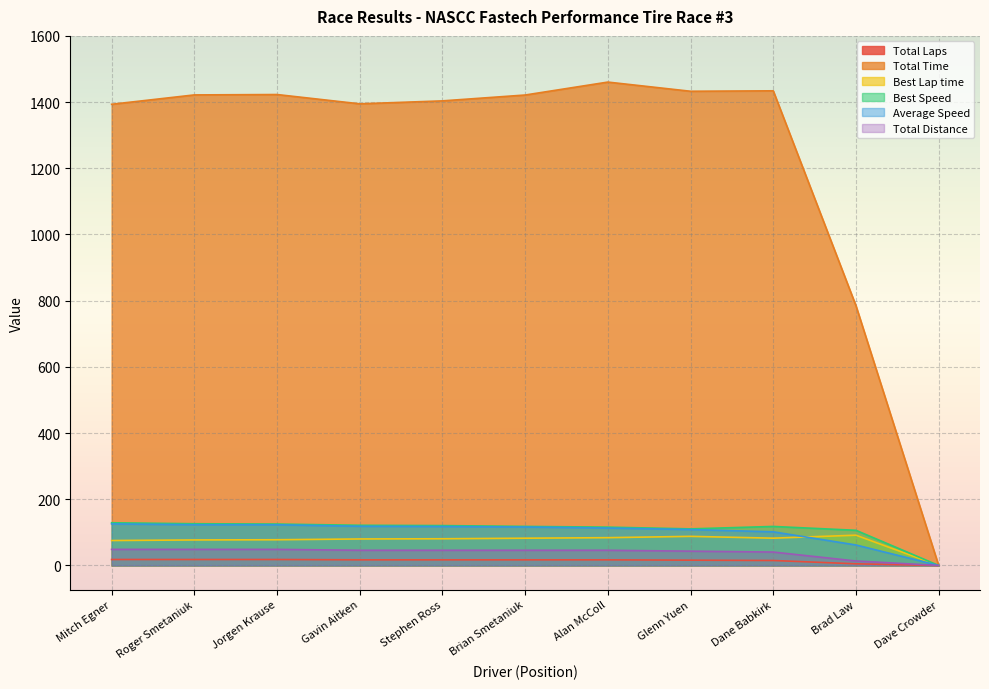

Reading left to right, transcribe all the data shown in this chart.

Total Laps: Mitch Egner=48.6	Roger Smetaniuk=48.6	Jorgen Krause=48.6	Gavin Aitken=45.9	Stephen Ross=45.9	Brian Smetaniuk=45.9	Alan McColl=45.9	Glenn Yuen=43.2	Dane Babkirk=40.5	Brad Law=13.5	Dave Crowder=0.0
Total Time: Mitch Egner=1393.4	Roger Smetaniuk=1421.7	Jorgen Krause=1422.8	Gavin Aitken=1394.8	Stephen Ross=1403.7	Brian Smetaniuk=1421.4	Alan McColl=1460.4	Glenn Yuen=1432.7	Dane Babkirk=1434.1	Brad Law=784.9	Dave Crowder=0.0
Best Lap time: Mitch Egner=75.3	Roger Smetaniuk=77.1	Jorgen Krause=77.7	Gavin Aitken=80.1	Stephen Ross=80.7	Brian Smetaniuk=82.4	Alan McColl=84.0	Glenn Yuen=87.9	Dane Babkirk=82.5	Brad Law=91.5	Dave Crowder=0.0
Best Speed: Mitch Egner=129.0	Roger Smetaniuk=126.1	Jorgen Krause=125.1	Gavin Aitken=121.4	Stephen Ross=120.5	Brian Smetaniuk=118.0	Alan McColl=115.8	Glenn Yuen=110.5	Dane Babkirk=117.9	Brad Law=106.2	Dave Crowder=0.0
Average Speed: Mitch Egner=125.6	Roger Smetaniuk=123.1	Jorgen Krause=123.0	Gavin Aitken=118.5	Stephen Ross=117.7	Brian Smetaniuk=116.3	Alan McColl=113.1	Glenn Yuen=108.5	Dane Babkirk=101.7	Brad Law=61.9	Dave Crowder=0.0
Total Distance: Mitch Egner=18.0	Roger Smetaniuk=18.0	Jorgen Krause=18.0	Gavin Aitken=17.0	Stephen Ross=17.0	Brian Smetaniuk=17.0	Alan McColl=17.0	Glenn Yuen=16.0	Dane Babkirk=15.0	Brad Law=5.0	Dave Crowder=0.0